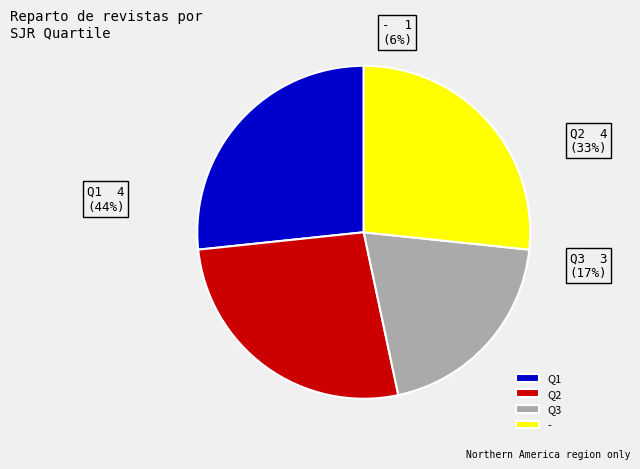

Combined, do Q2 and Q1 account for over 50%?

Yes